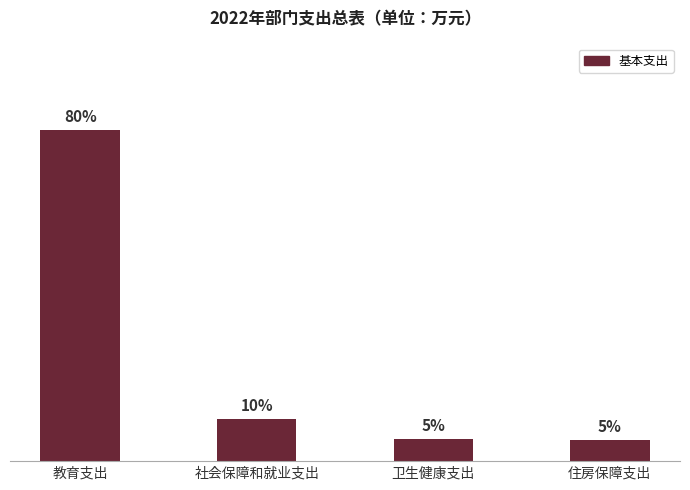

What position from the left is 住房保障支出?

4